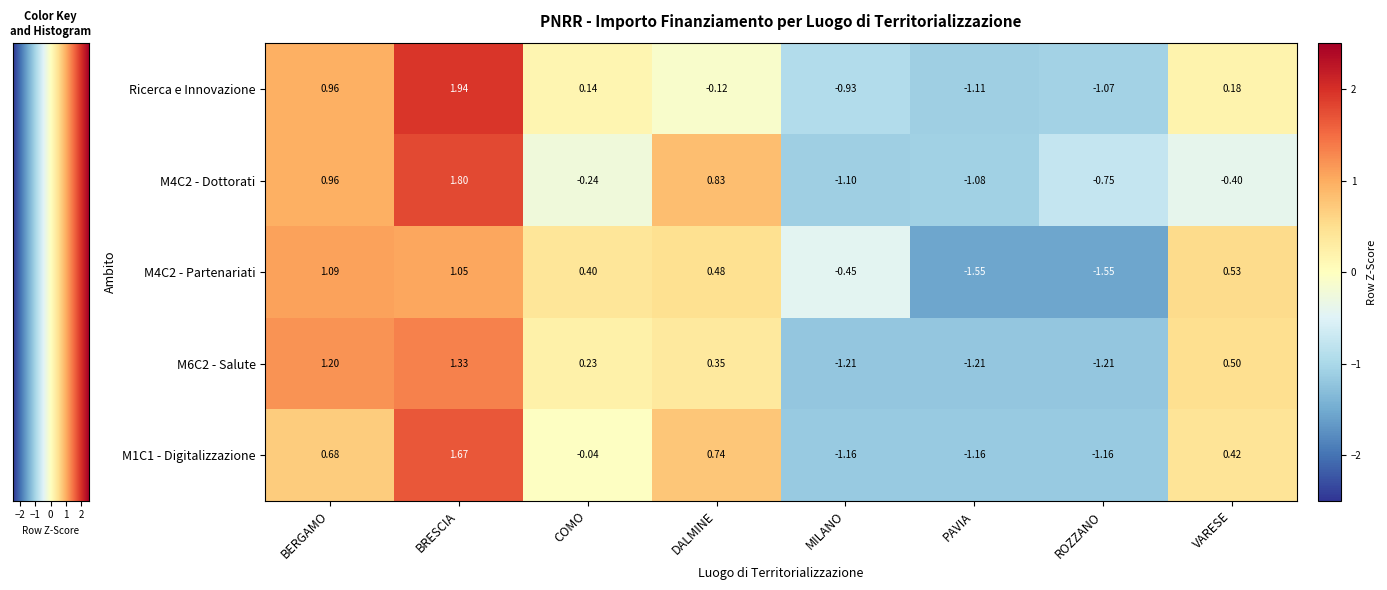

At which category is the sum across all series the highest?

BRESCIA